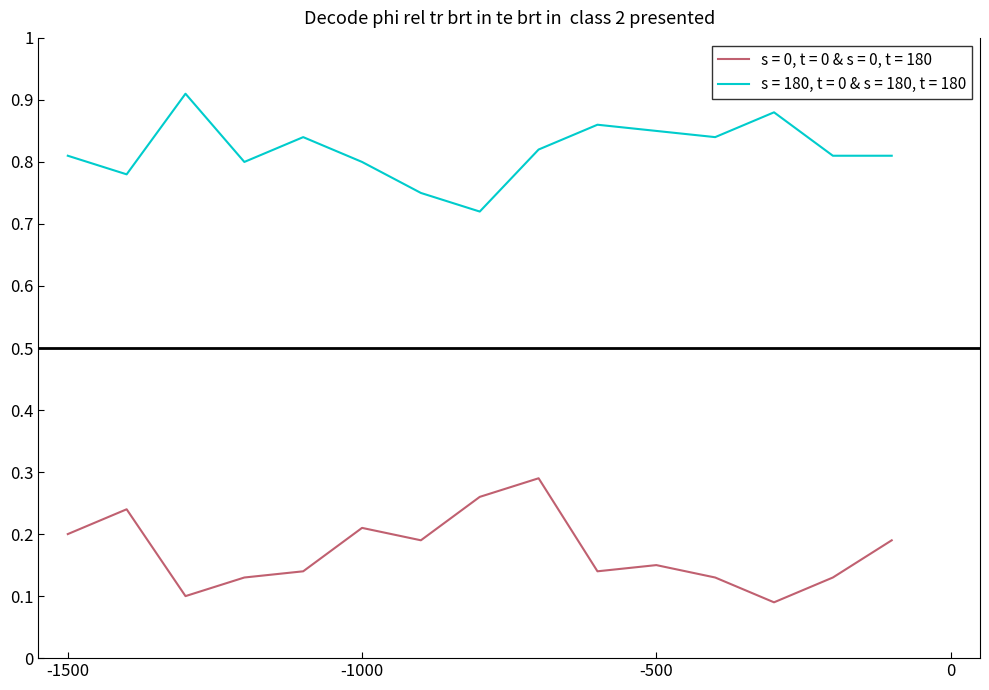

At how many categories does at least one series exceed 0?

15